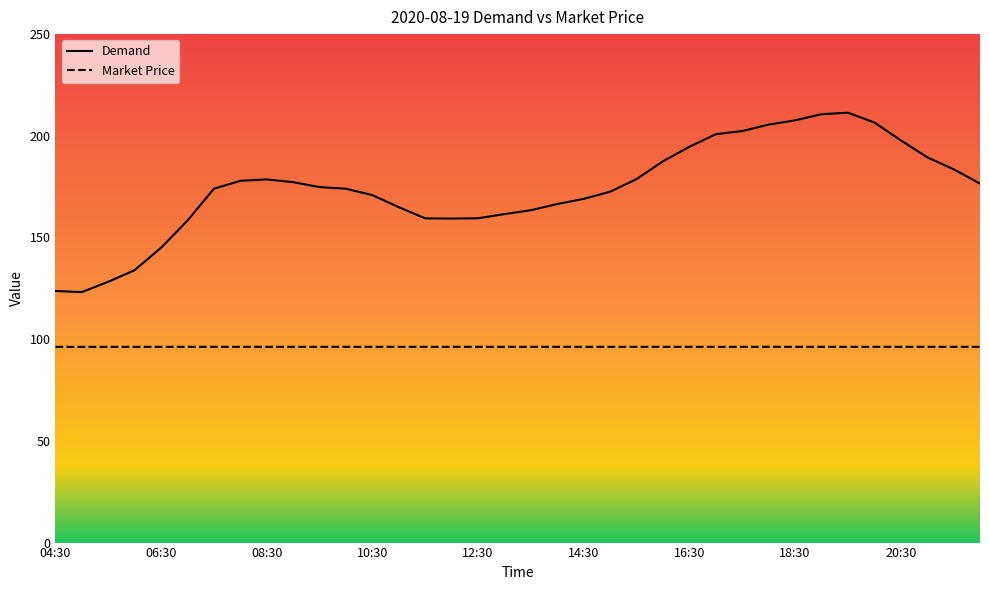

Rank the categories by Market Price value from highest to lowest.

06:30, 07:00, 07:30, 08:00, 08:30, 09:00, 09:30, 10:00, 10:30, 11:00, 11:30, 12:00, 12:30, 13:00, 13:30, 14:00, 14:30, 15:00, 15:30, 16:00, 16:30, 17:00, 17:30, 18:00, 18:30, 19:00, 19:30, 20:00, 20:30, 21:00, 21:30, 22:00, 04:30, 05:00, 05:30, 06:00